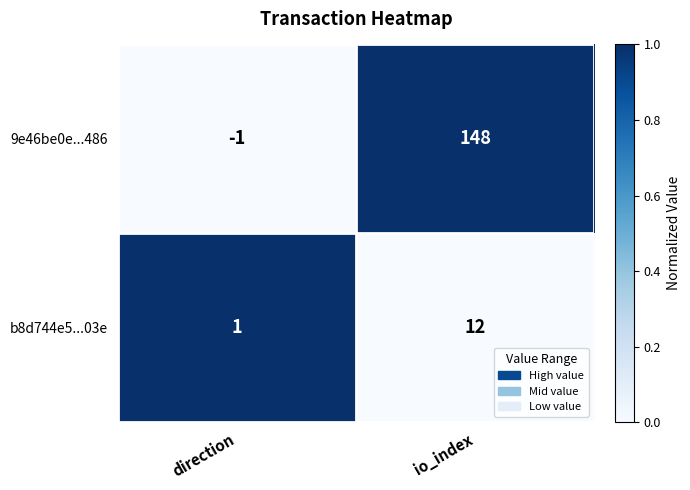

What is the approximate value of b8d744e5...03e at io_index?

12